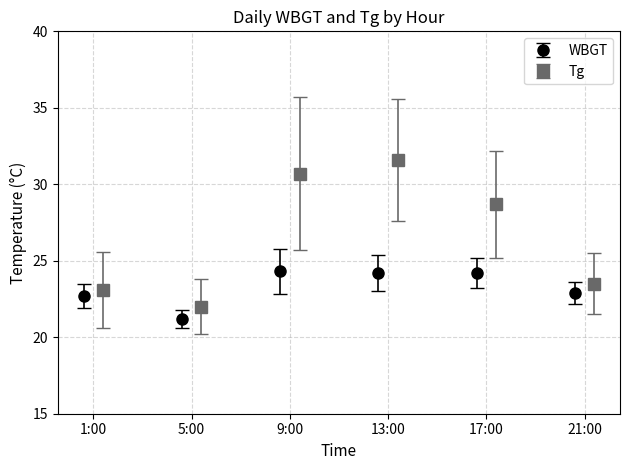

What is the minimum value for WBGT?

21.2